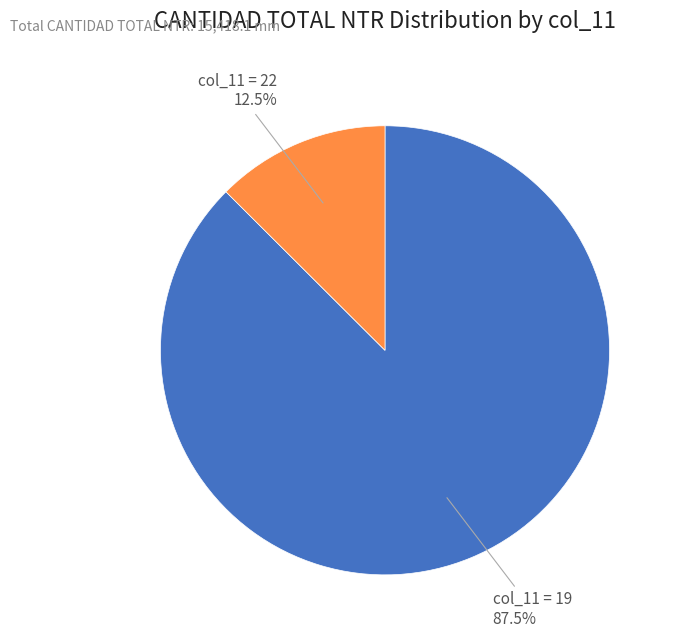

Is there any slice that represents more than half of the pie?

Yes